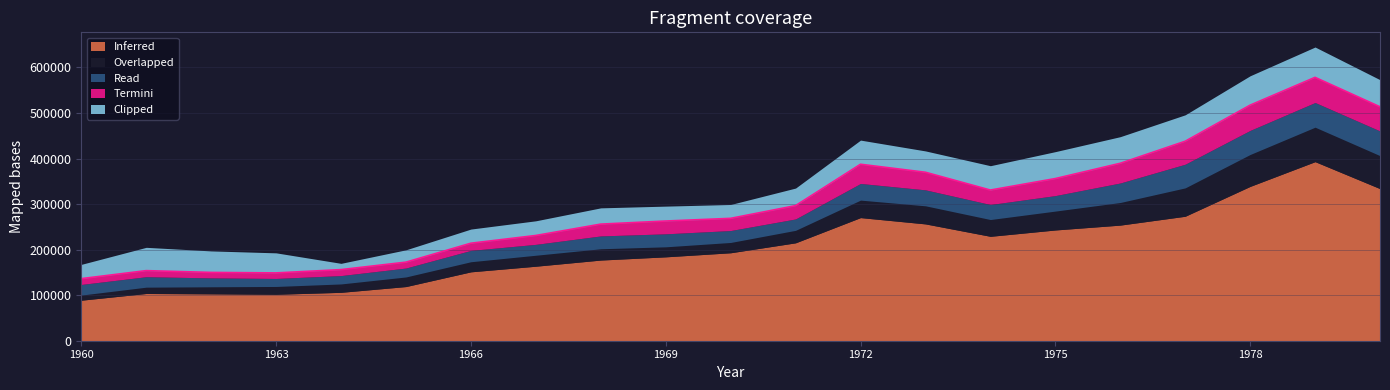

How many lines are shown in the chart?

5